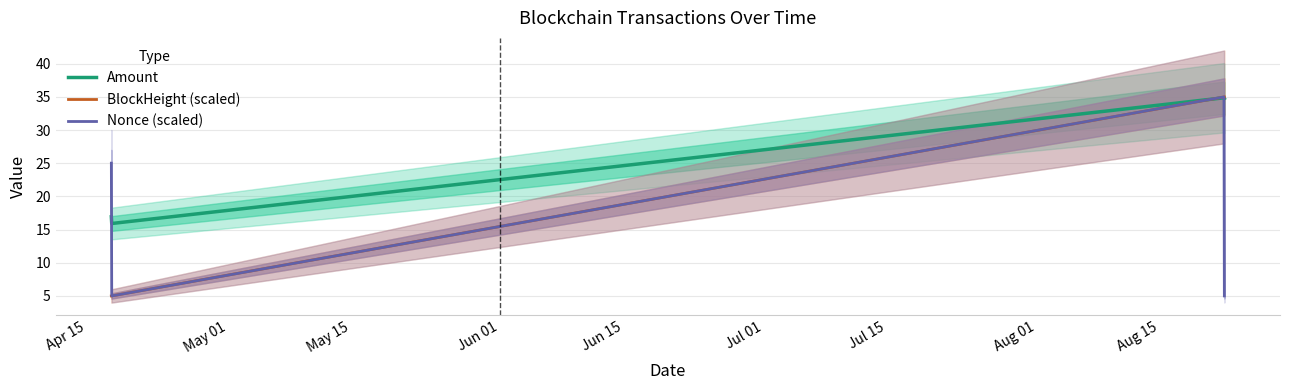

Between which two adjacent categories do Nonce (scaled) and BlockHeight (scaled) first intersect?

Apr 15 and May 01